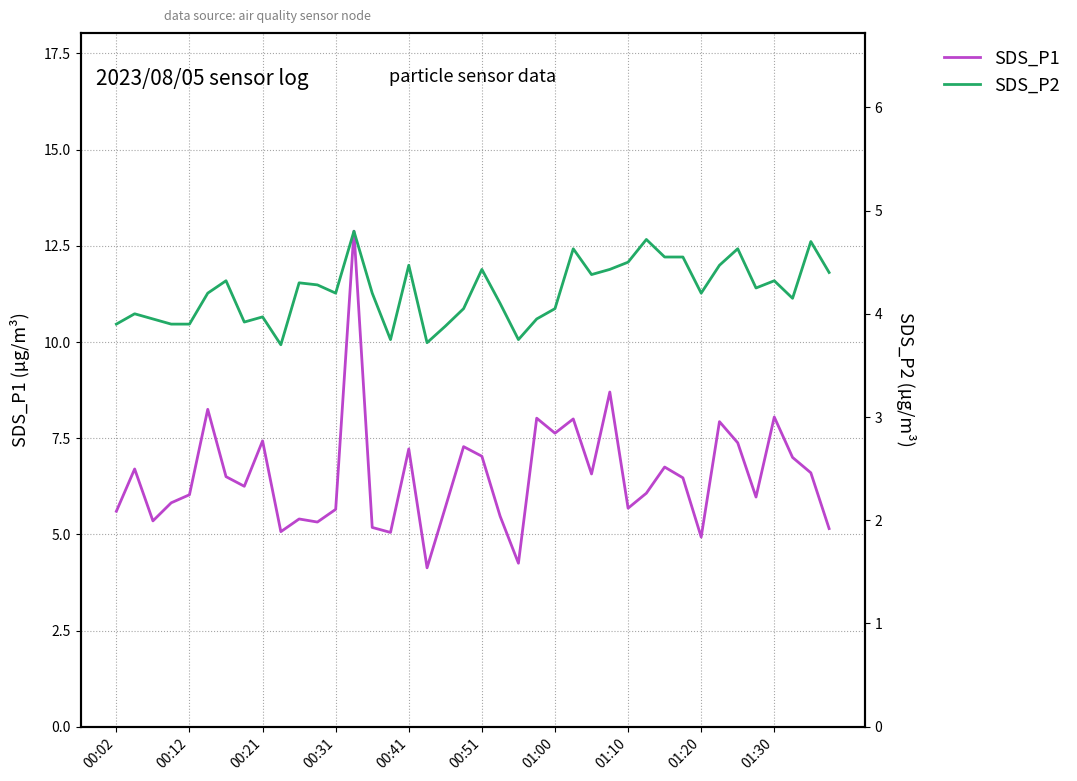

Reading left to right, list all the values displayed in this chart.

SDS_P1: 5.6	6.7	5.3	5.8	6.0	8.2	6.5	6.2	7.4	5.1	5.4	5.3	5.7	12.9	5.2	5.0	7.2	4.1	5.7	7.3	7.0	5.5	4.2	8.0	7.6	8.0	6.6	8.7	5.7	6.1	6.8	6.5	4.9	7.9	7.4	6.0	8.1	7.0	6.6	5.2
SDS_P2: 3.9	4.0	4.0	3.9	3.9	4.2	4.3	3.9	4.0	3.7	4.3	4.3	4.2	4.8	4.2	3.8	4.5	3.7	3.9	4.0	4.4	4.1	3.8	4.0	4.0	4.6	4.4	4.4	4.5	4.7	4.5	4.5	4.2	4.5	4.6	4.2	4.3	4.2	4.7	4.4